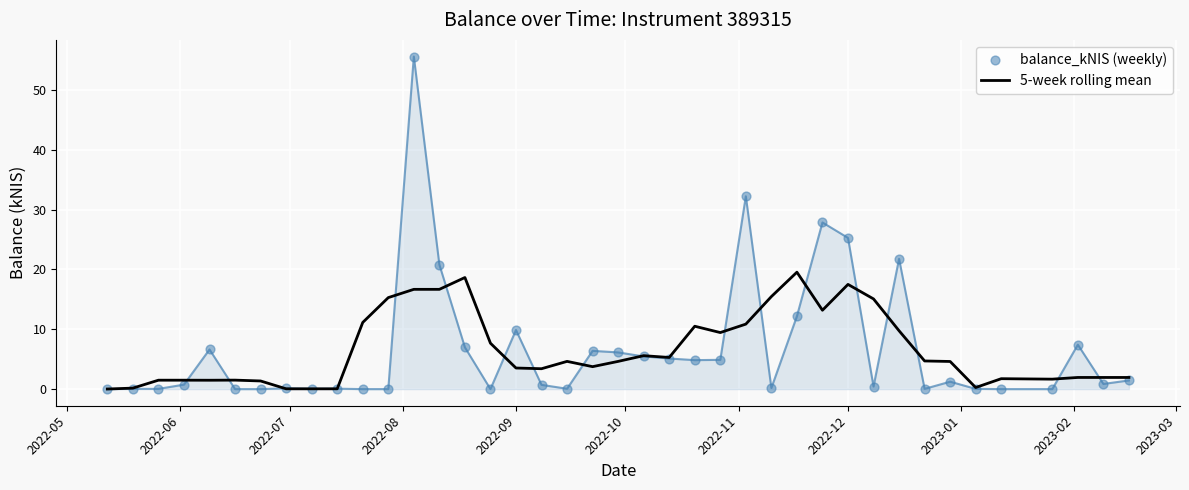

At how many categories does at least one series exceed 36?

1